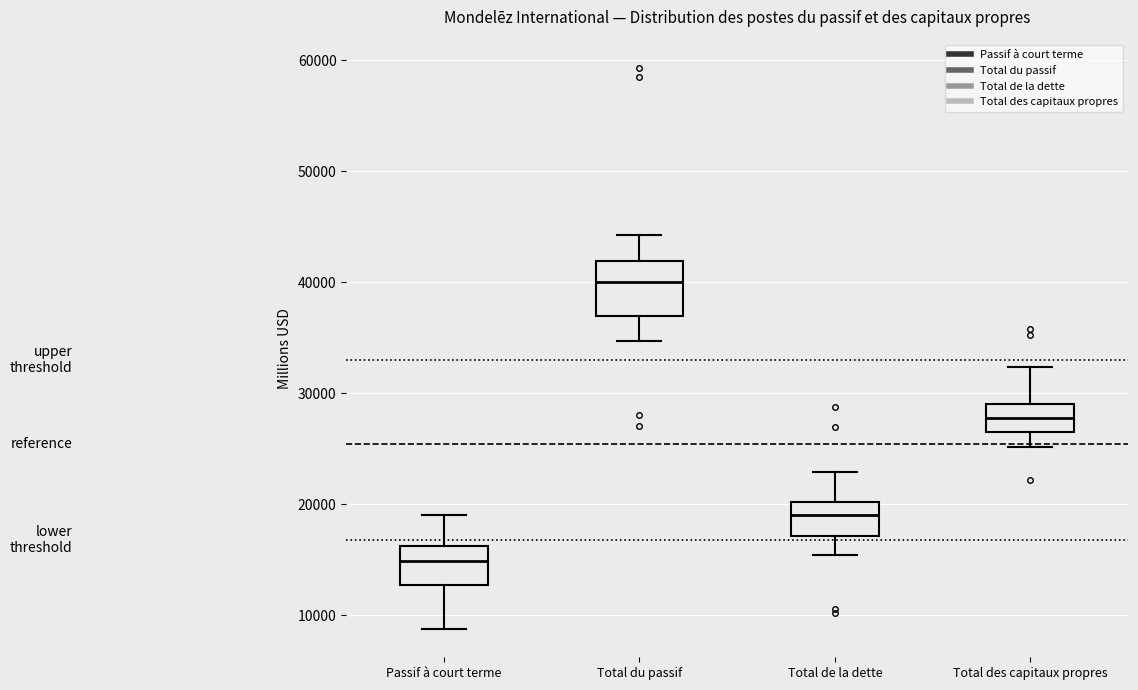

Where does the lower whisker of the box for Total du passif end on the y-axis? The values are not printed on the chart, so give them approximately, as read against the axis.

35000